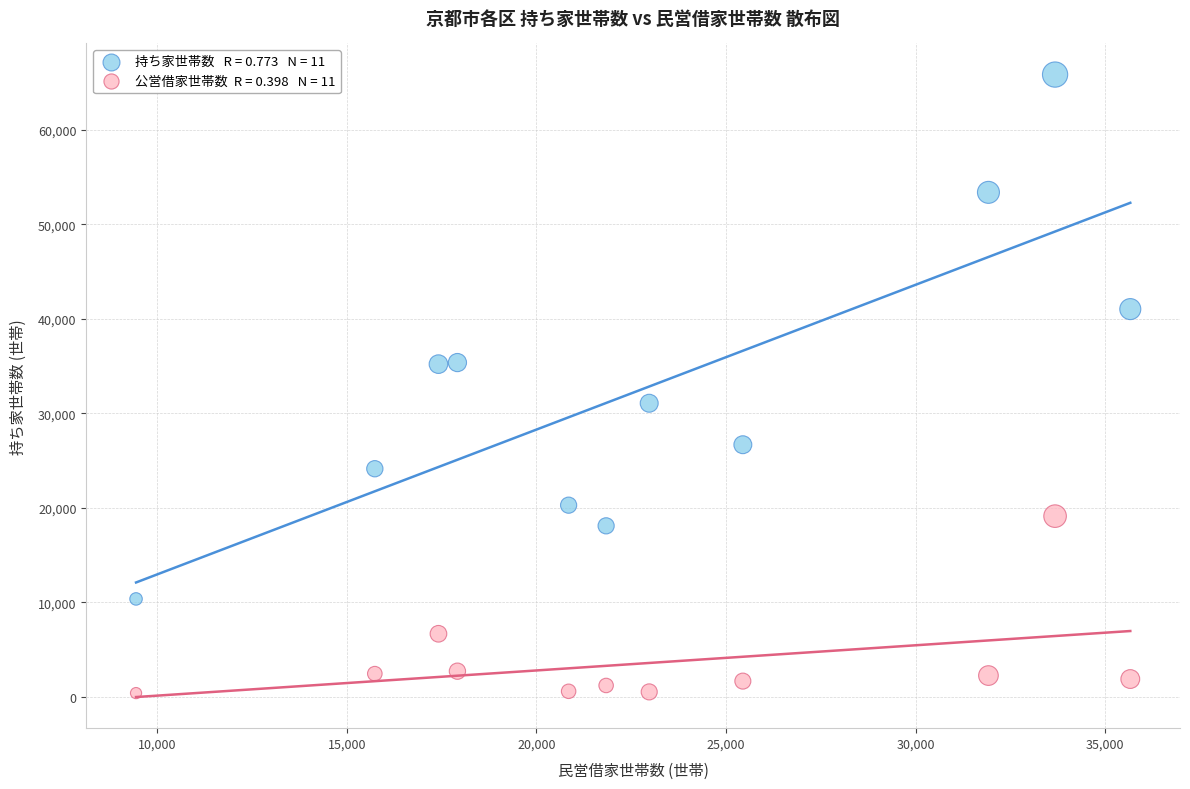

Across all data points, what is the range of X values (max minus min)?

26216